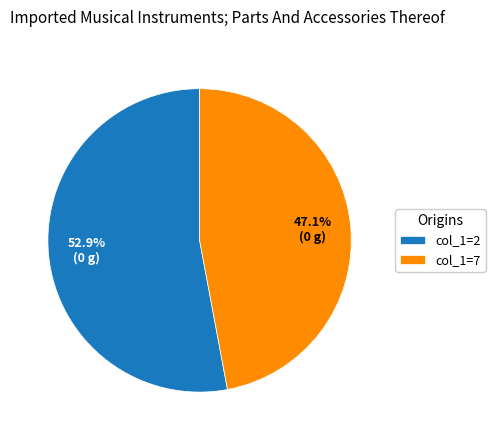

What is the largest slice in the pie chart?

col_1=2